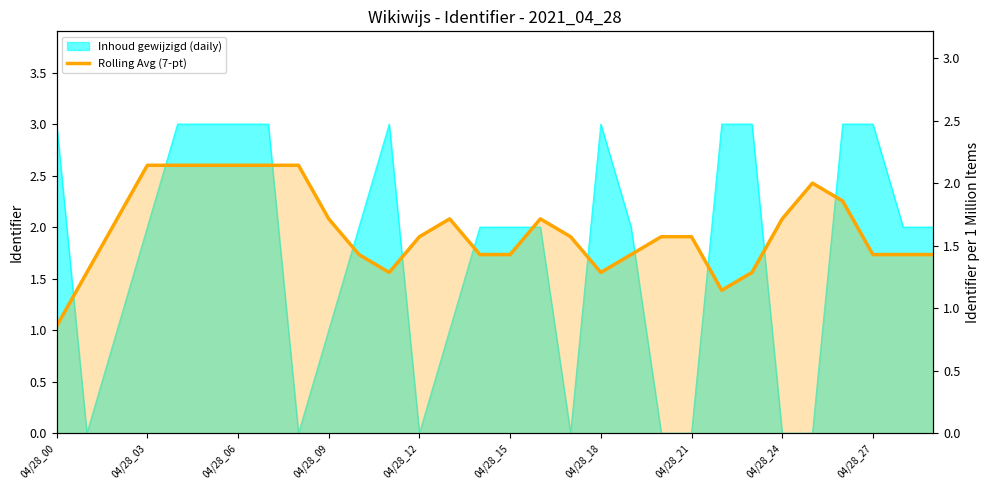

What is the label of the 12th point from the right?

04/28_18